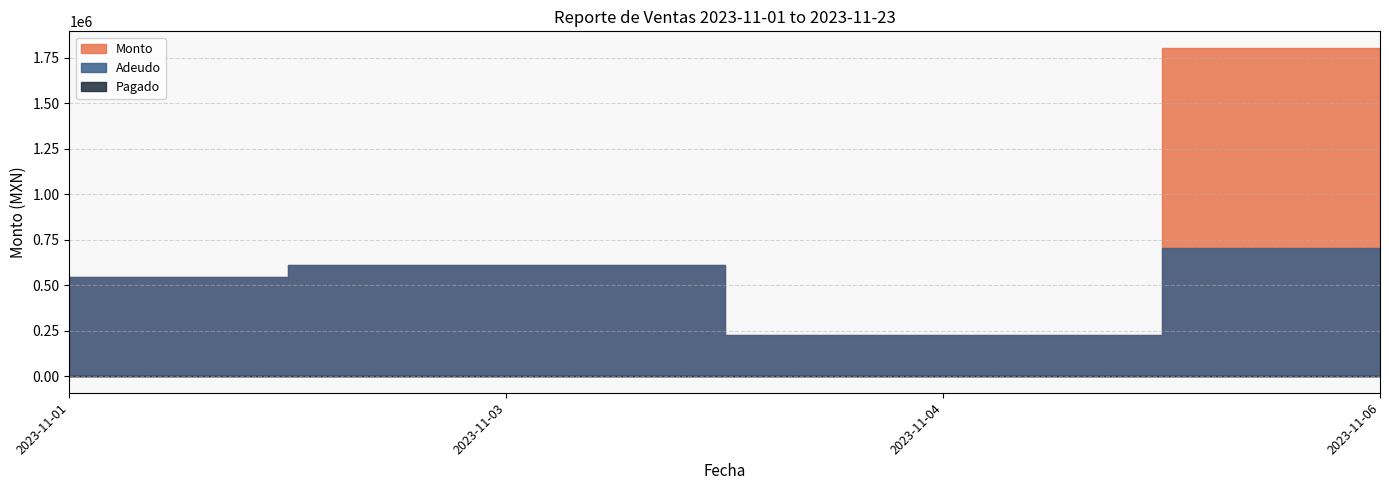

What is the value of the Adeudo point at the 1st from the left?

545467.9